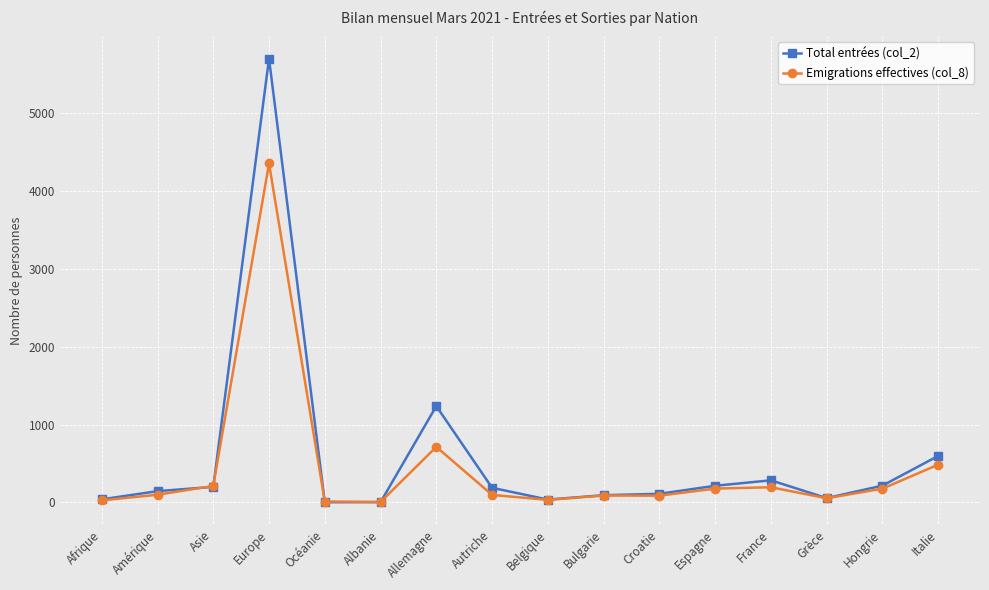

In Emigrations effectives (col_8), how many points are lower than both neighbors (excluding endpoints)?

4